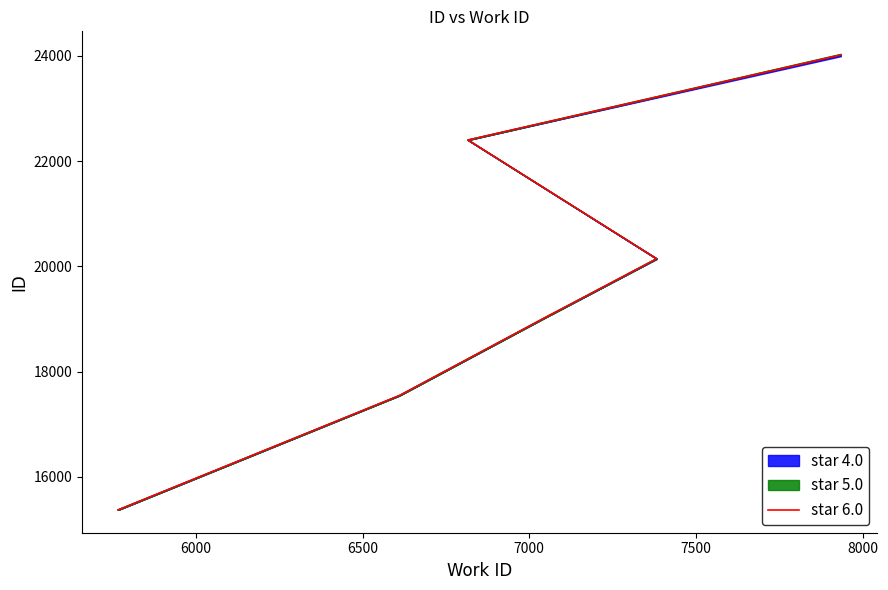

Does the chart display data point markers on the line(s)?

No